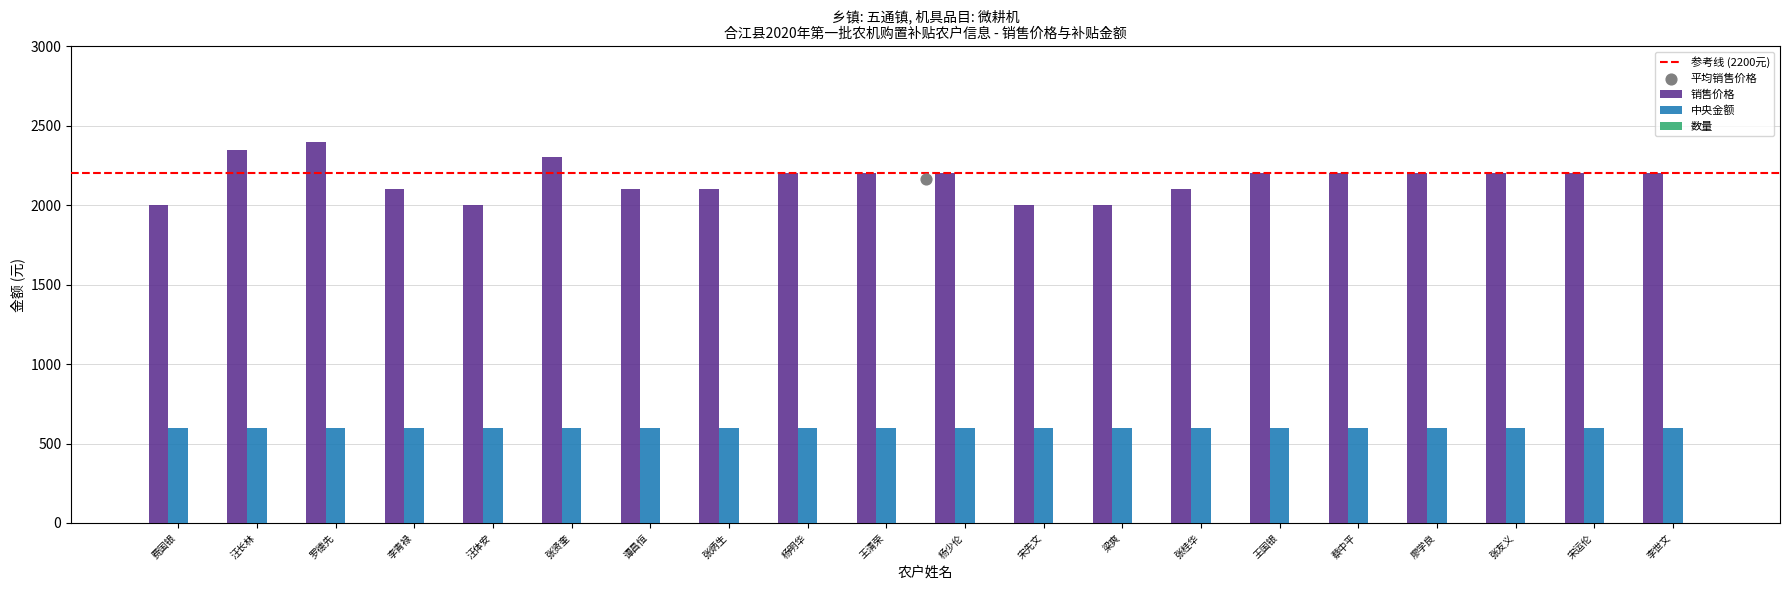

At how many categories does at least one series exceed 13?

20